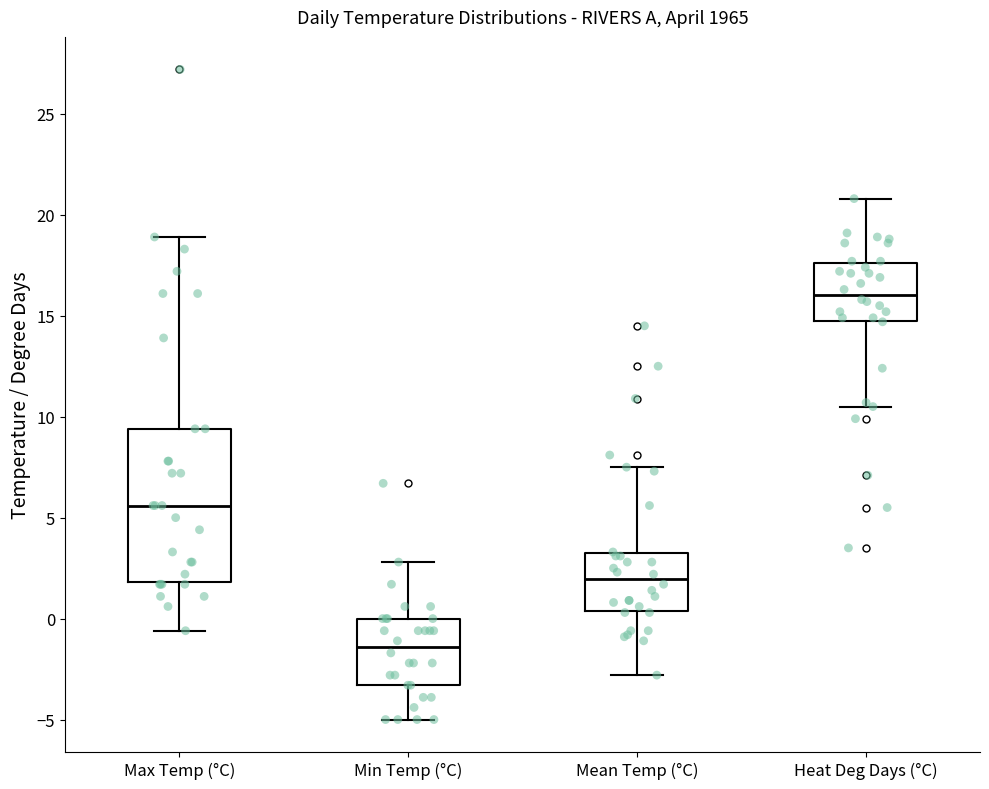

Which box has the highest median line?

Heat Deg Days (°C)